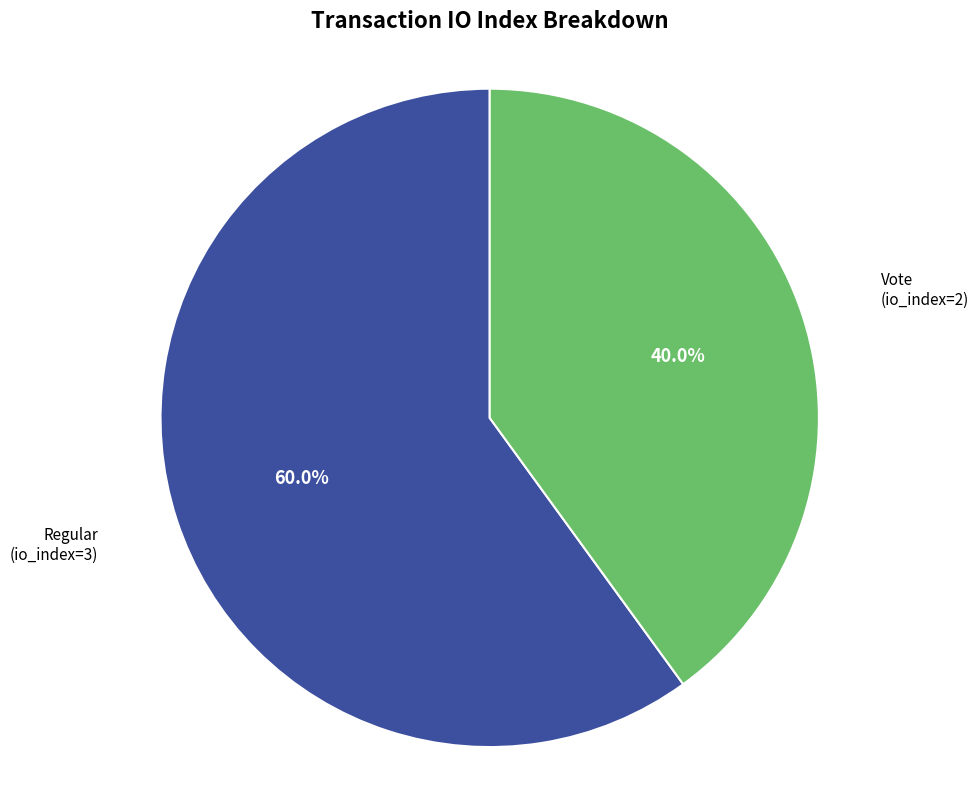

Is there any slice that represents more than half of the pie?

Yes